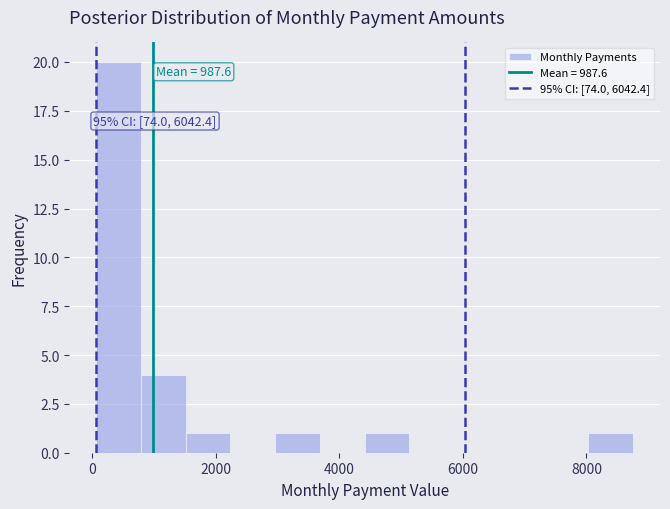

Read against the x-axis, roughly where is the centre of the tallest bar?

400